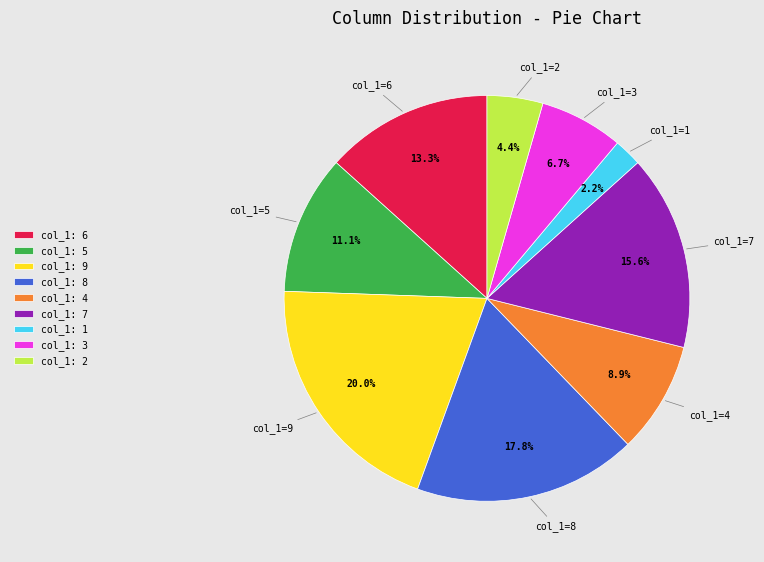

Between col_1: 1 and col_1: 2, which is larger?

col_1: 2